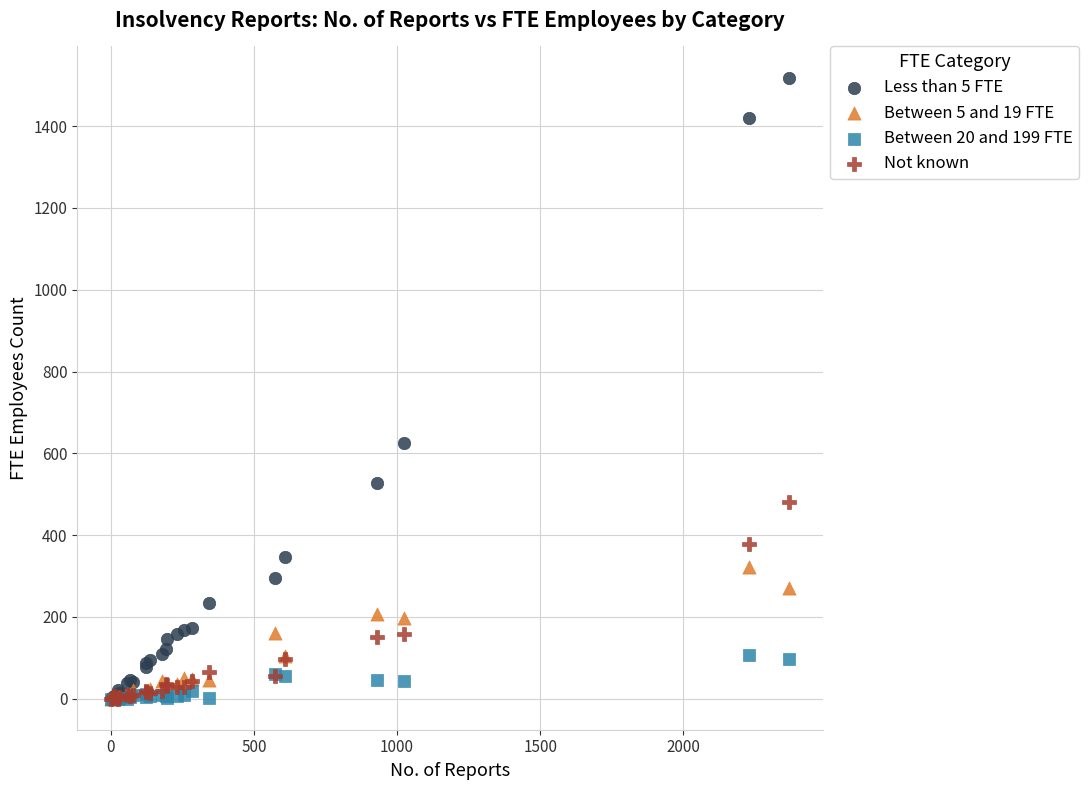

What are all the series names shown in the legend?

Less than 5 FTE, Between 5 and 19 FTE, Between 20 and 199 FTE, Not known